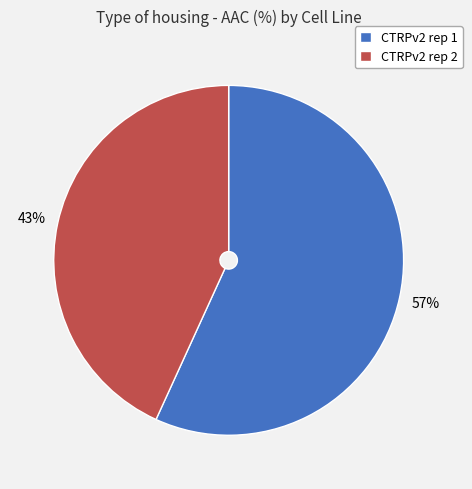

Is the sum of CTRPv2 rep 2 and CTRPv2 rep 1 greater than half?

Yes